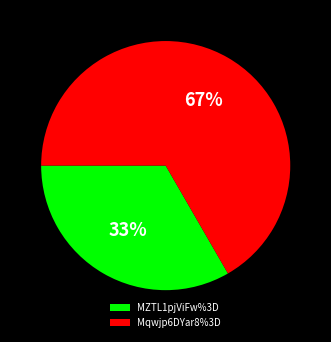

To the nearest percent, what is the combined percentage of Mqwjp6DYar8%3D and MZTL1pjViFw%3D?

100%